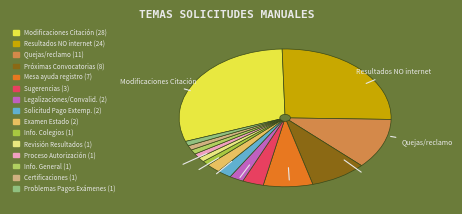

Count the number of slices in the pie.

15